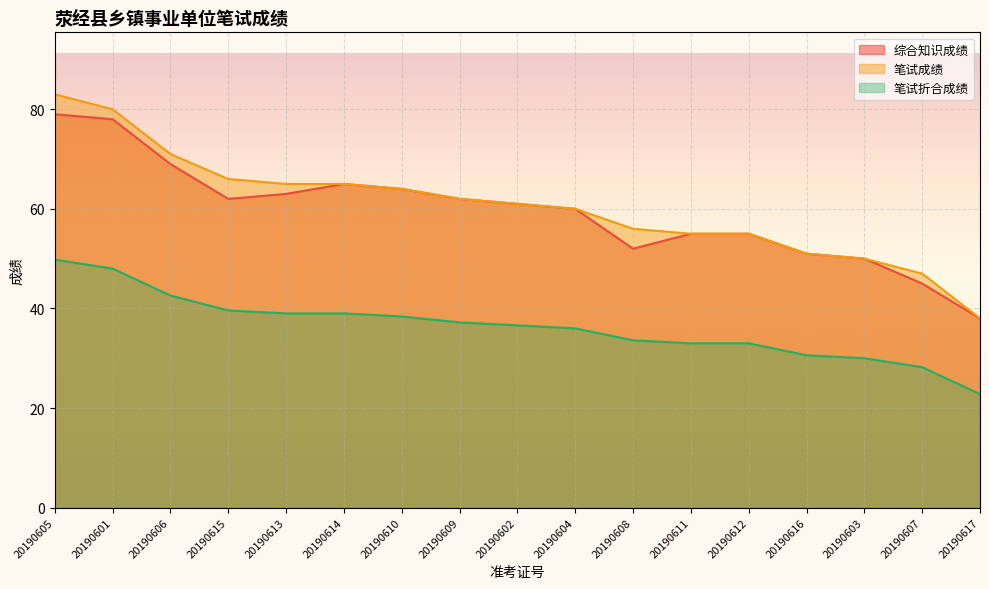

Which series has the widest spread of values?

笔试成绩